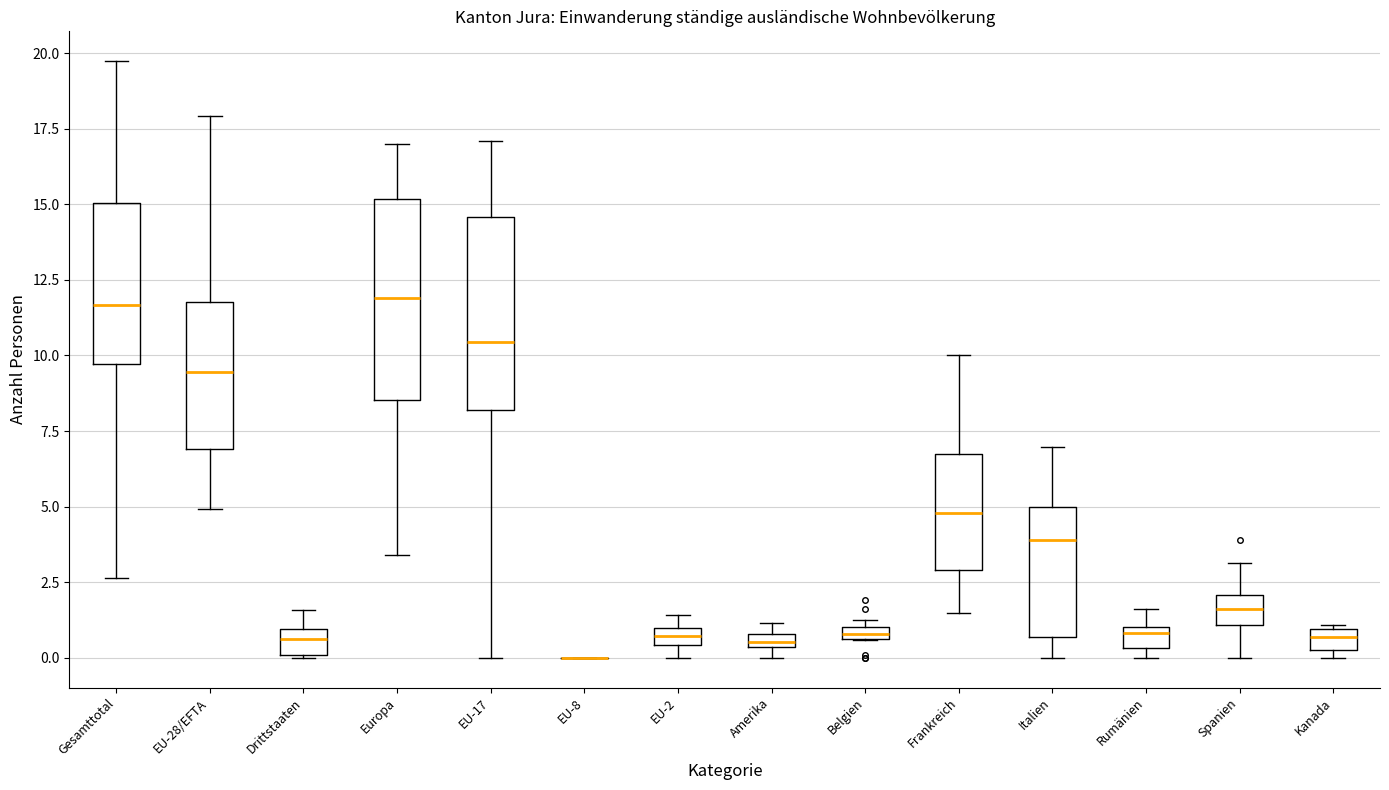

Where is the lower edge of the box for Gesamttotal on the y-axis? The values are not printed on the chart, so give them approximately, as read against the axis.

9.5